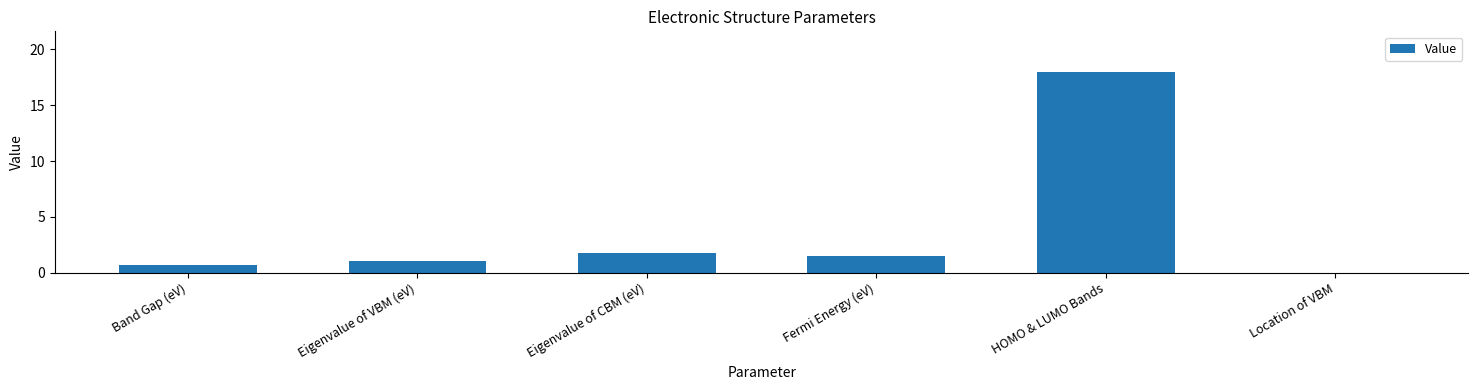

Between Fermi Energy (eV) and Band Gap (eV), which is larger?

Fermi Energy (eV)